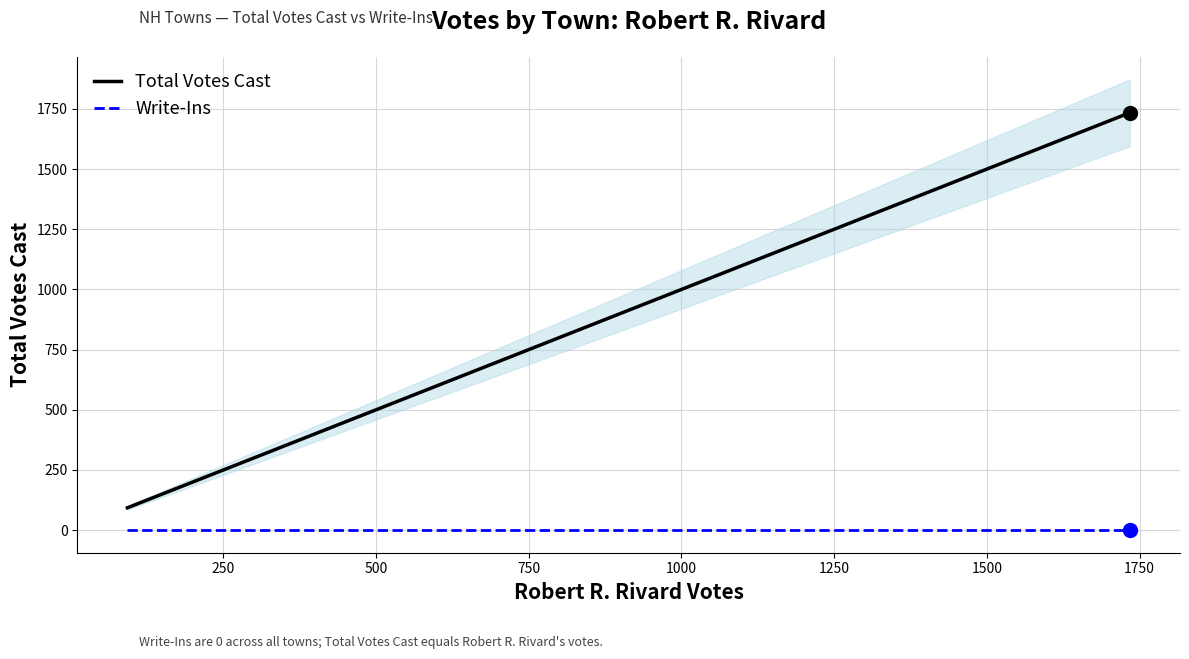

List the series in order of their overall mean, lowest first.

Write-Ins, Total Votes Cast